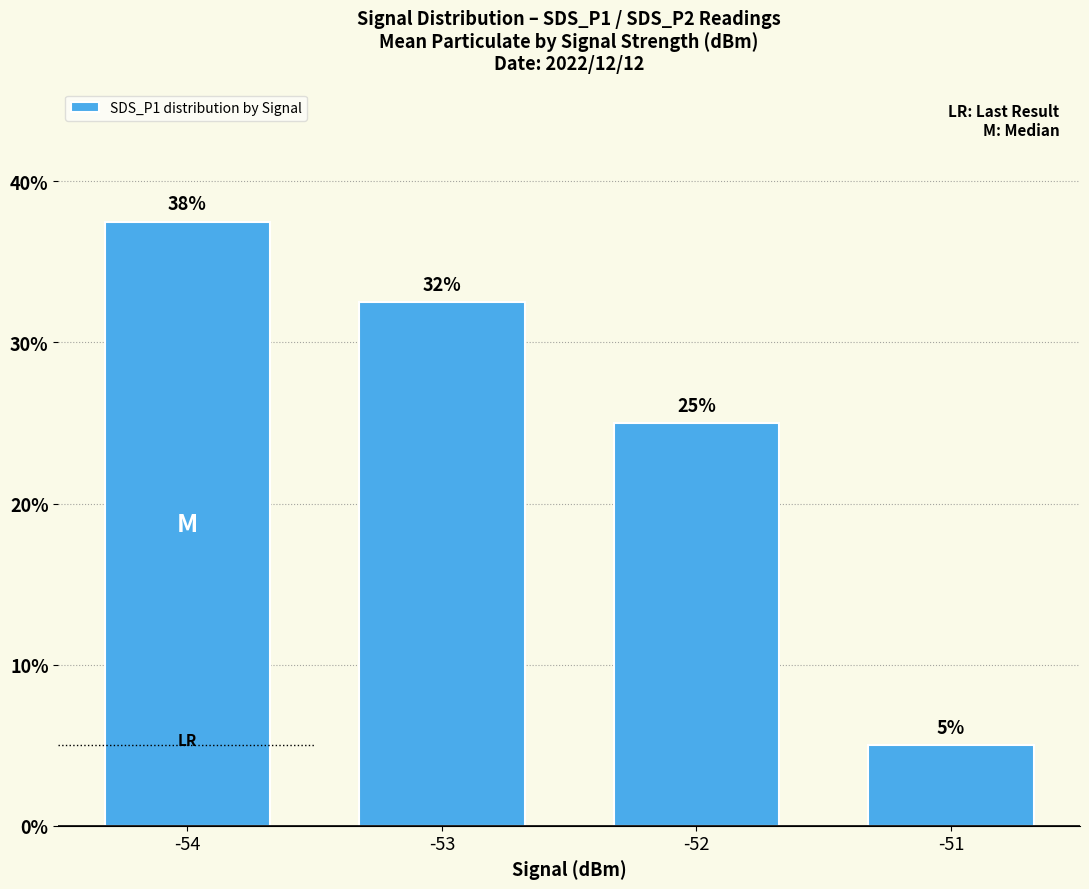

Count the number of data series in this chart.

1